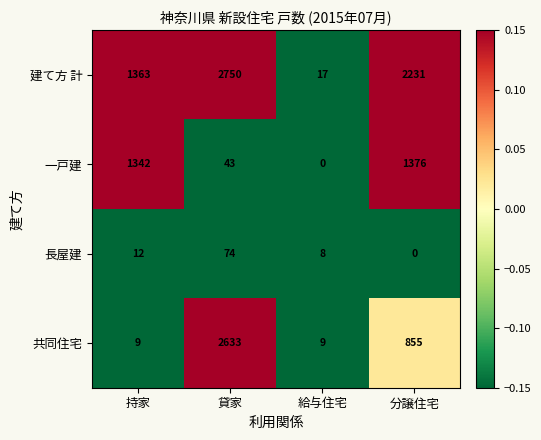

Count the number of categories in the chart.

4